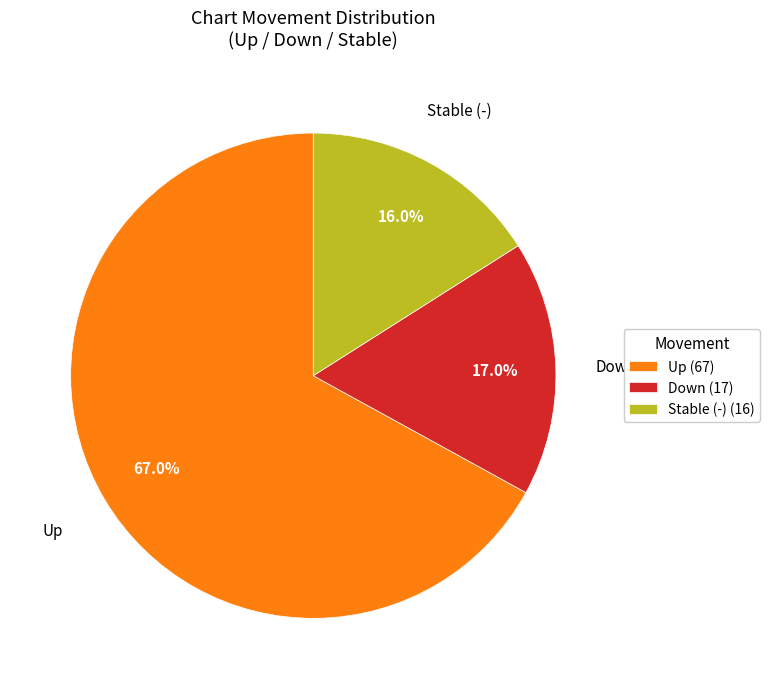

Is the sum of Up and Stable (-) greater than half?

Yes